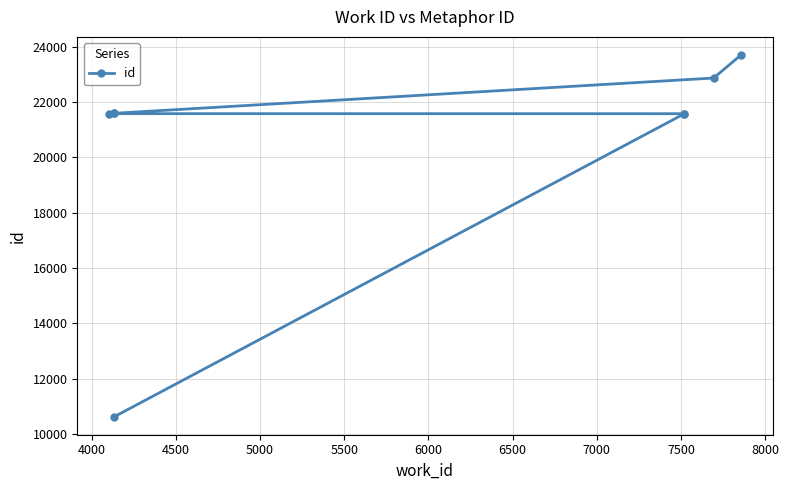

How many values exceed 21597?

3